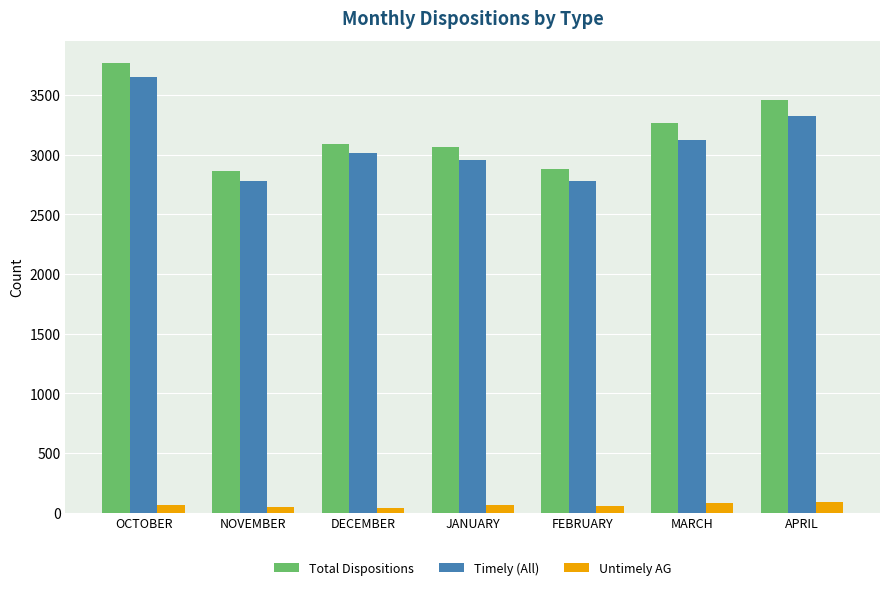

What is the lowest value of the Untimely AG series?

43